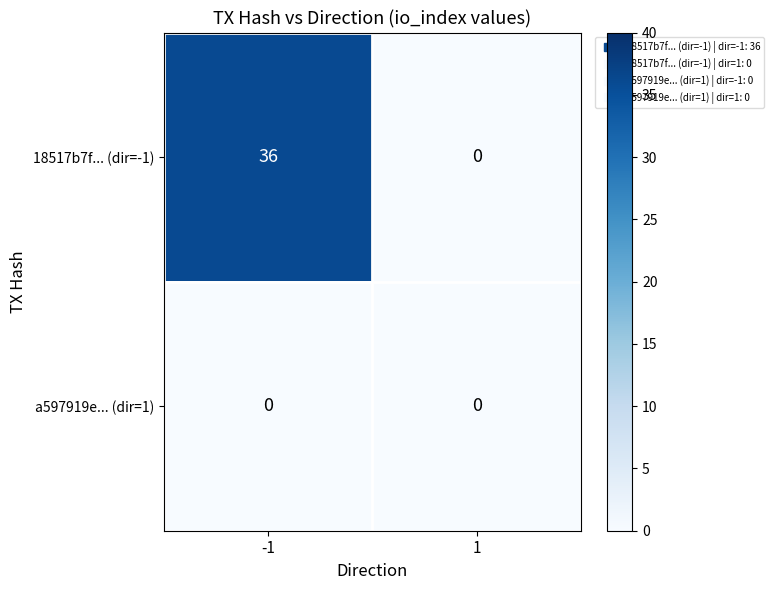

What is the approximate value of 18517b7f... (dir=-1) at -1?

36